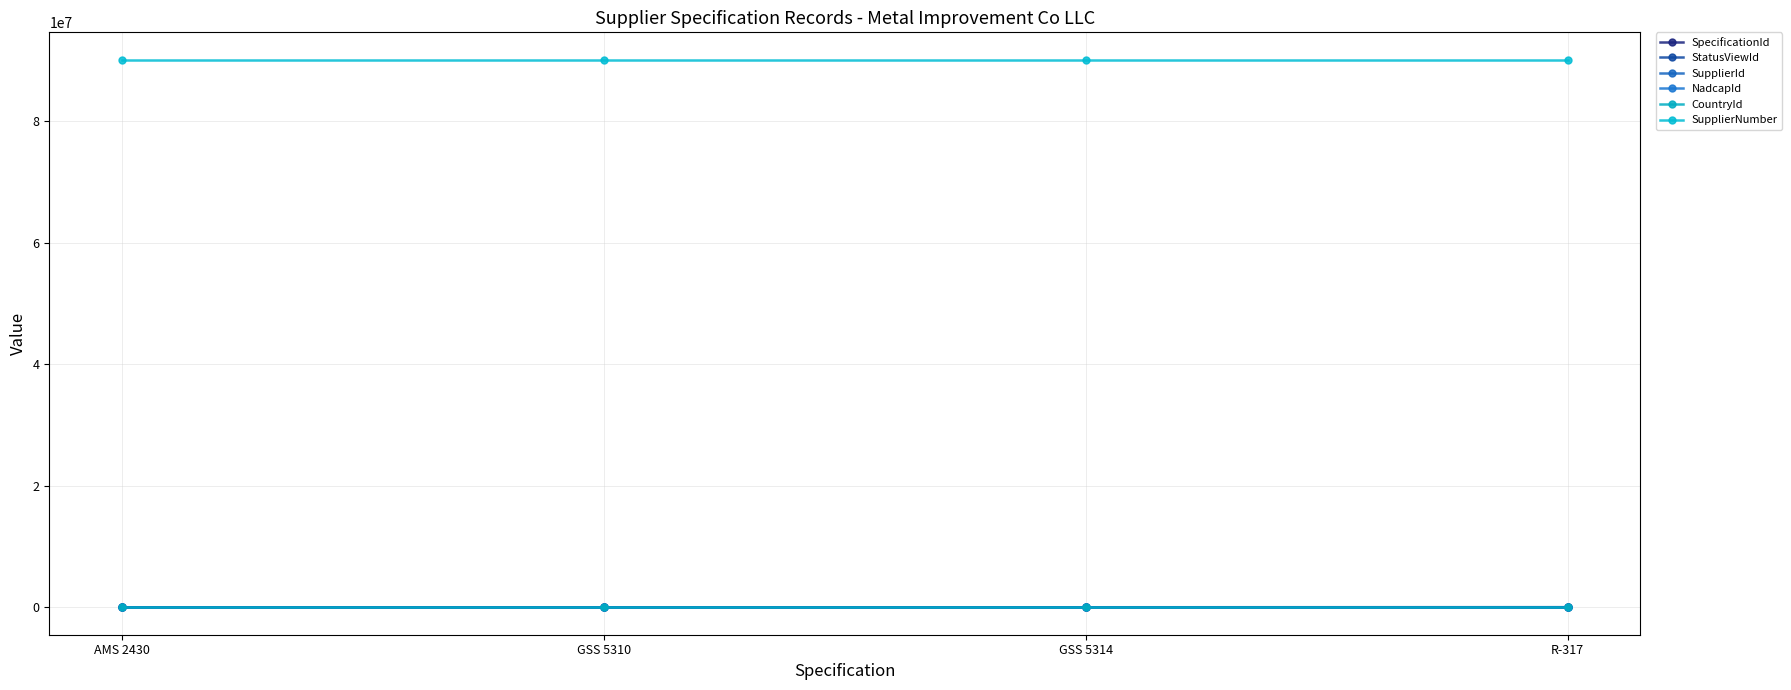

Which series has the largest range (max minus min)?

StatusViewId